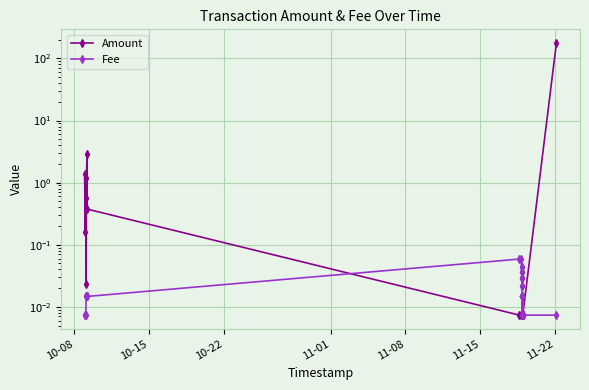

Which series has the largest range (max minus min)?

Amount